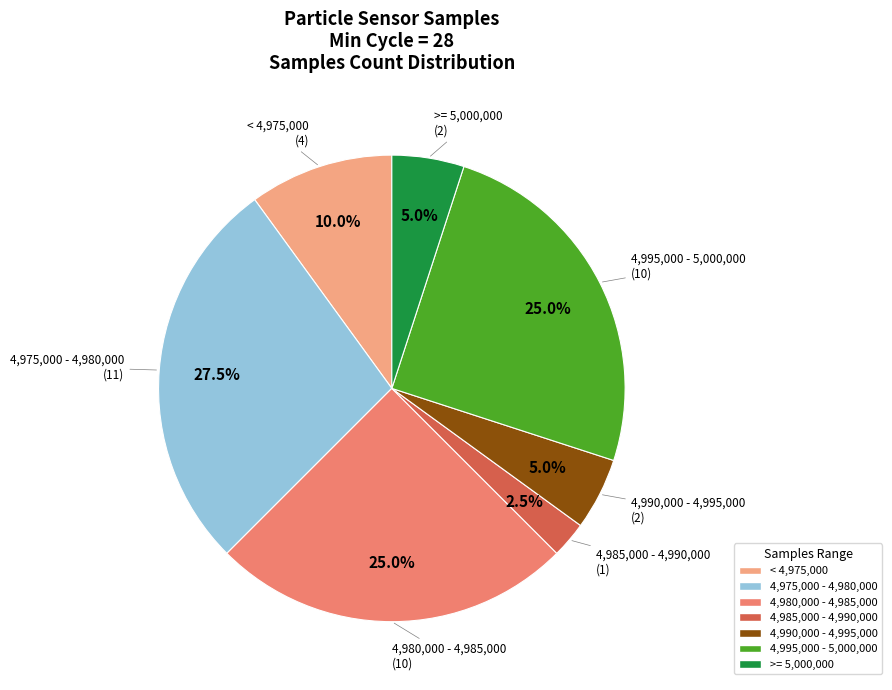

Is there a majority slice in this chart?

No